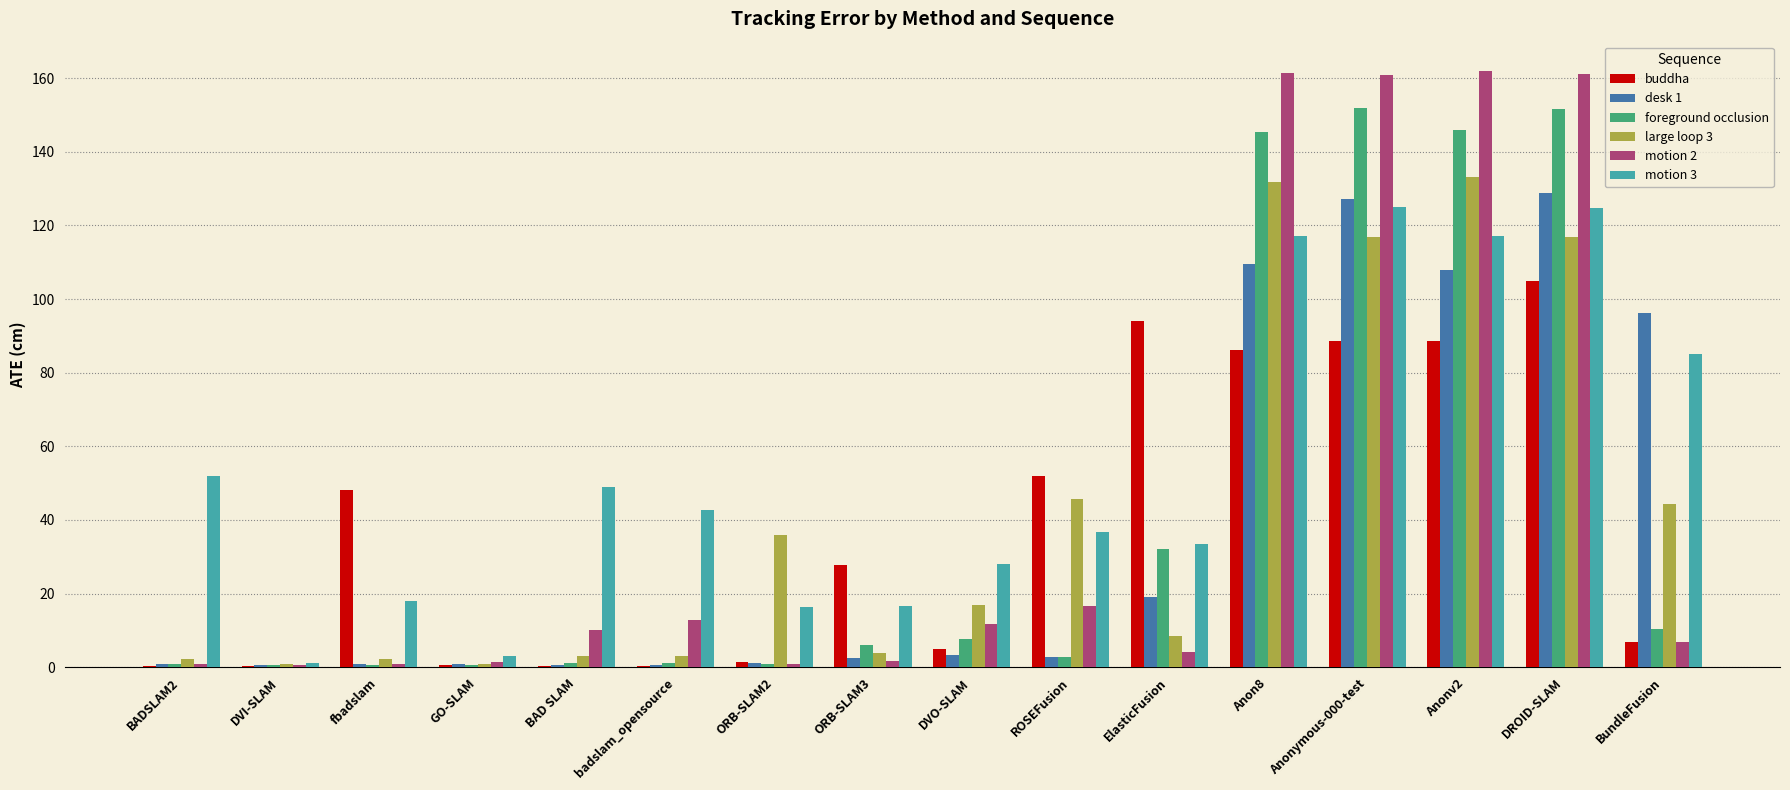

Which series has the largest total across all categories?

motion 3